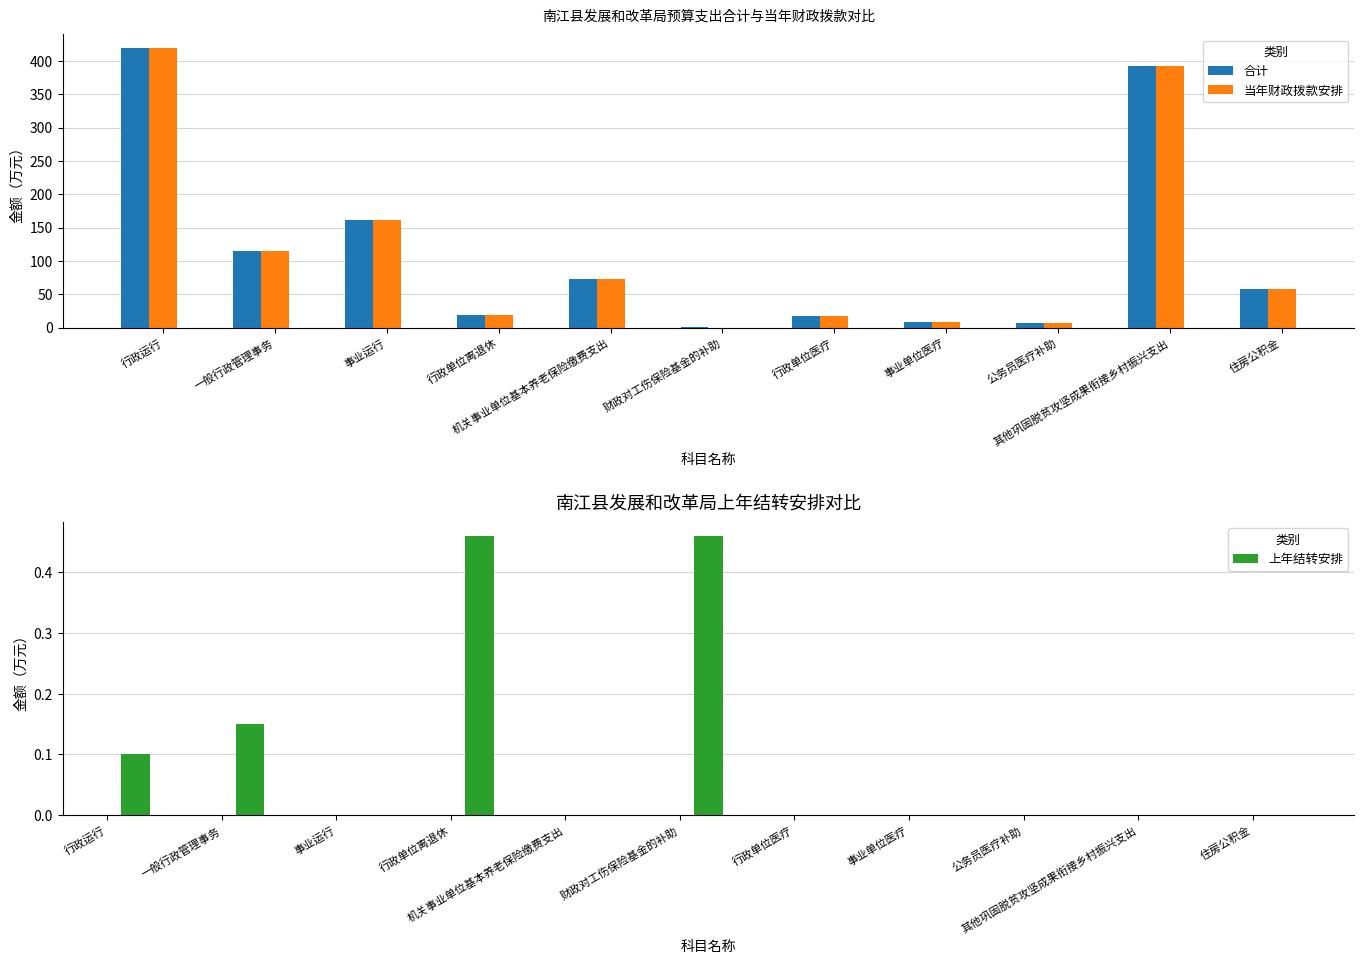

At which category does the chart reach its peak across all series?

行政运行